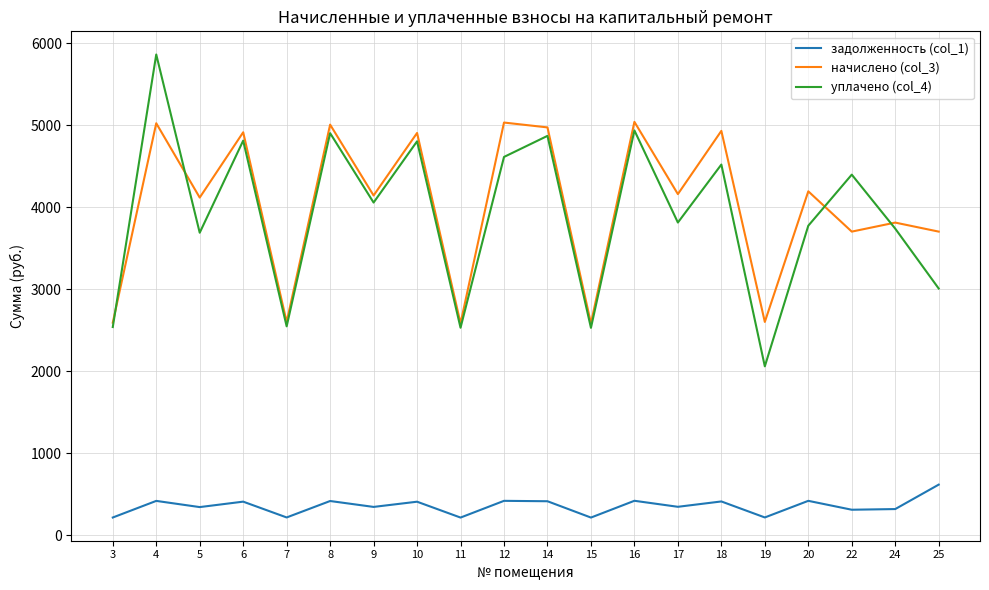

How many times do начислено (col_3) and уплачено (col_4) cross each other?

4